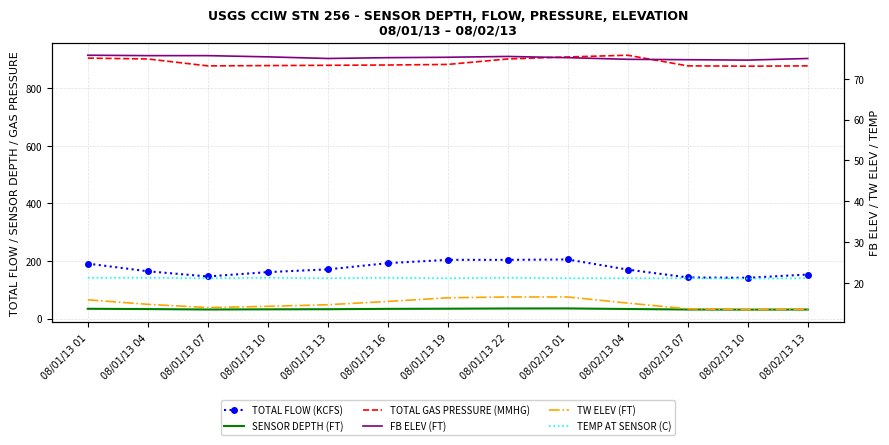

Reading left to right, list all the values displayed in this chart.

TOTAL FLOW (KCFS): 191.0	164.4	146.3	161.5	171.0	192.6	204.1	204.1	205.4	170.2	143.0	141.8	153.1
SENSOR DEPTH (FT): 34.1	33.1	31.6	32.2	32.6	33.8	34.4	35.1	35.3	33.3	31.6	31.2	31.5
TOTAL GAS PRESSURE (MMHG): 905.0	902.0	878.0	879.0	880.0	881.0	883.0	902.0	909.0	915.0	878.0	877.0	878.0
FB ELEV (FT): 75.8	75.7	75.7	75.4	75.0	75.2	75.3	75.5	75.2	74.8	74.7	74.6	75.0
TW ELEV (FT): 15.8	14.7	13.9	14.2	14.6	15.4	16.3	16.5	16.5	15.0	13.6	13.4	13.5
TEMP AT SENSOR (C): 21.2	21.2	21.1	21.2	21.1	21.2	21.1	21.2	21.1	21.1	21.1	21.0	21.1